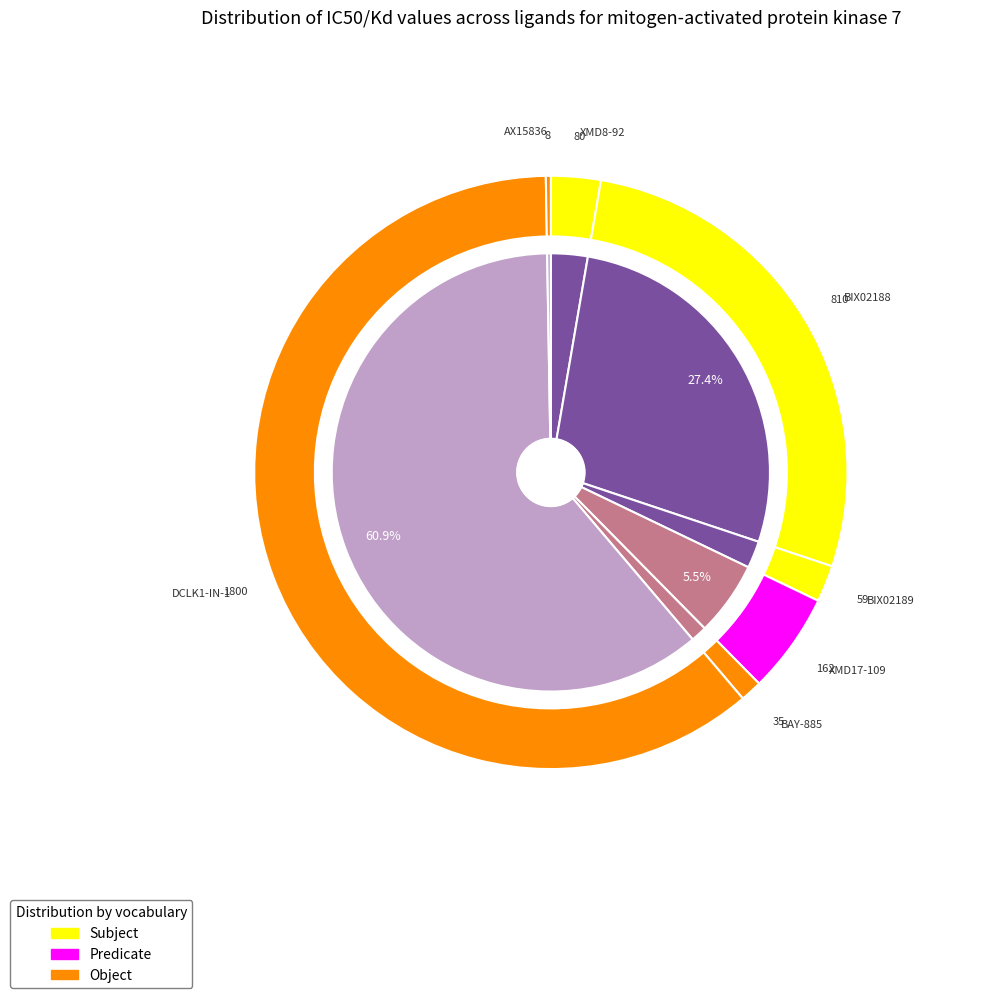

Rank the categories by value from lowest to highest.

AX15836, BAY-885, BIX02189, XMD8-92, XMD17-109, BIX02188, DCLK1-IN-1